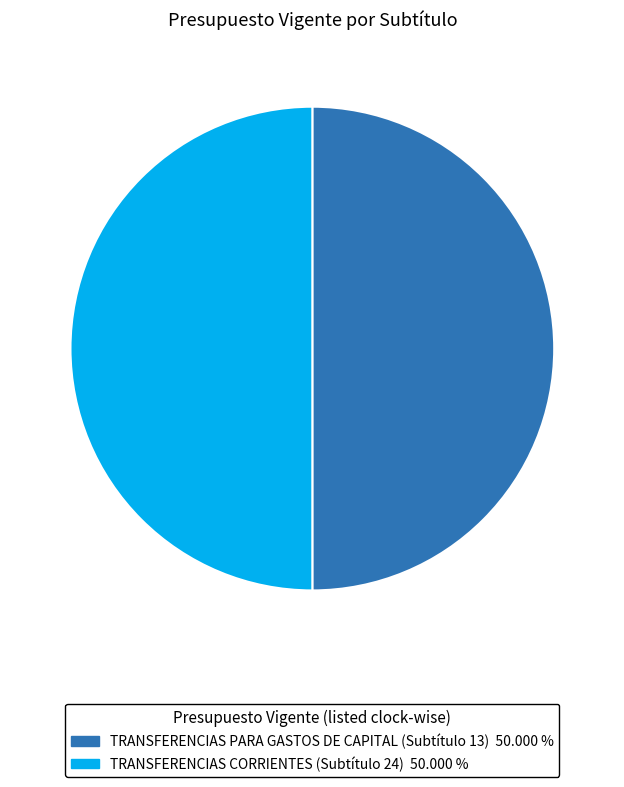

How many segments does this pie chart have?

2